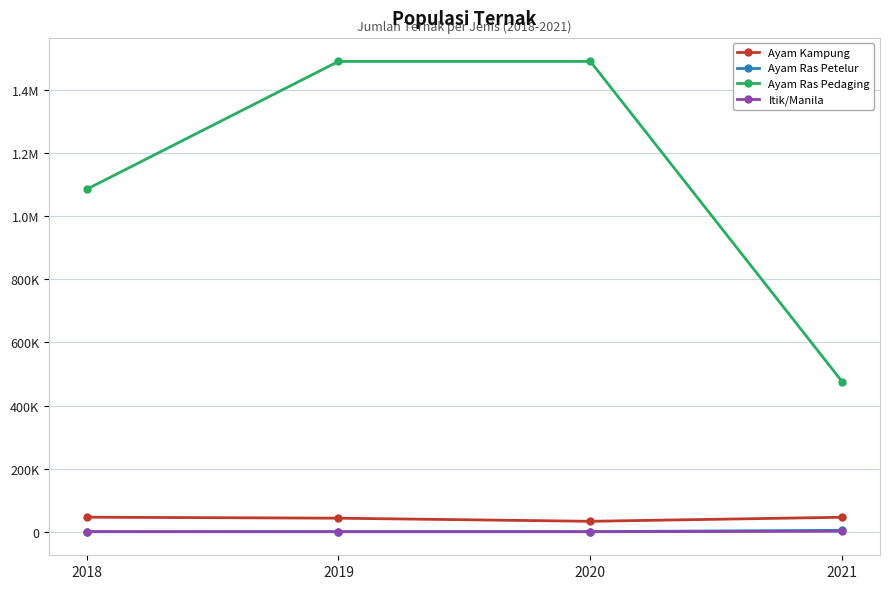

Is this an area chart (filled region under the line)?

No